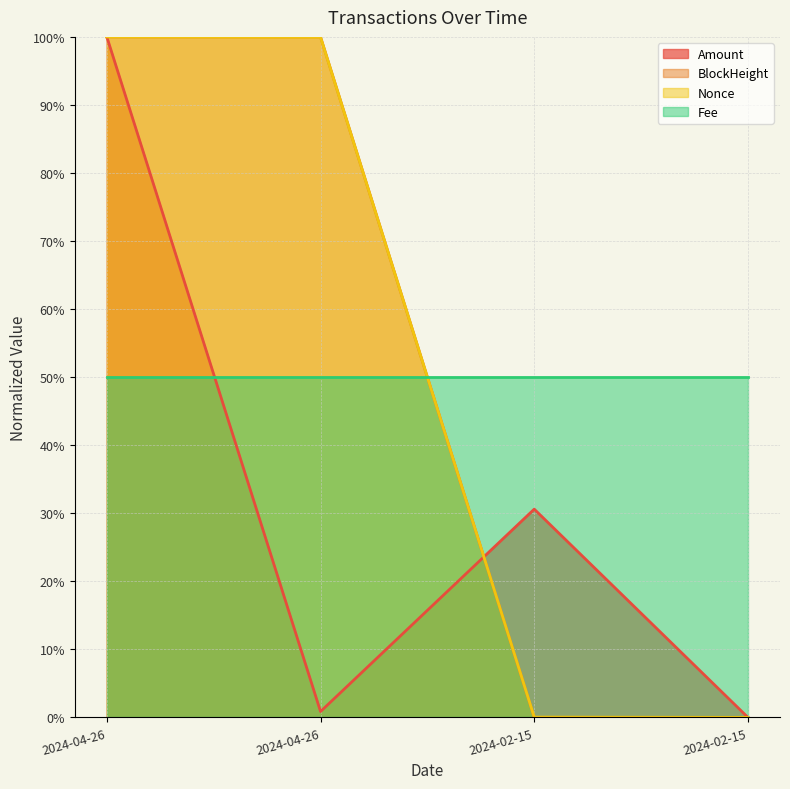

Count the number of data series in this chart.

4